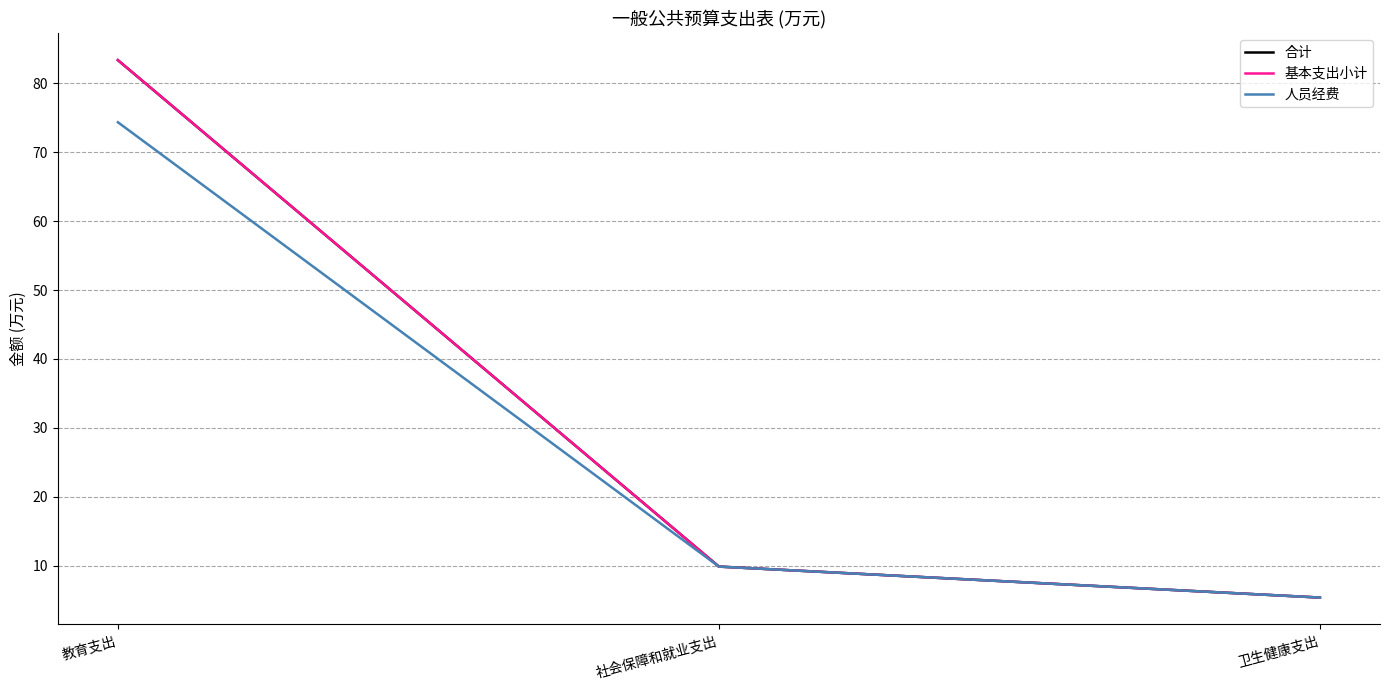

Is this an area chart (filled region under the line)?

No